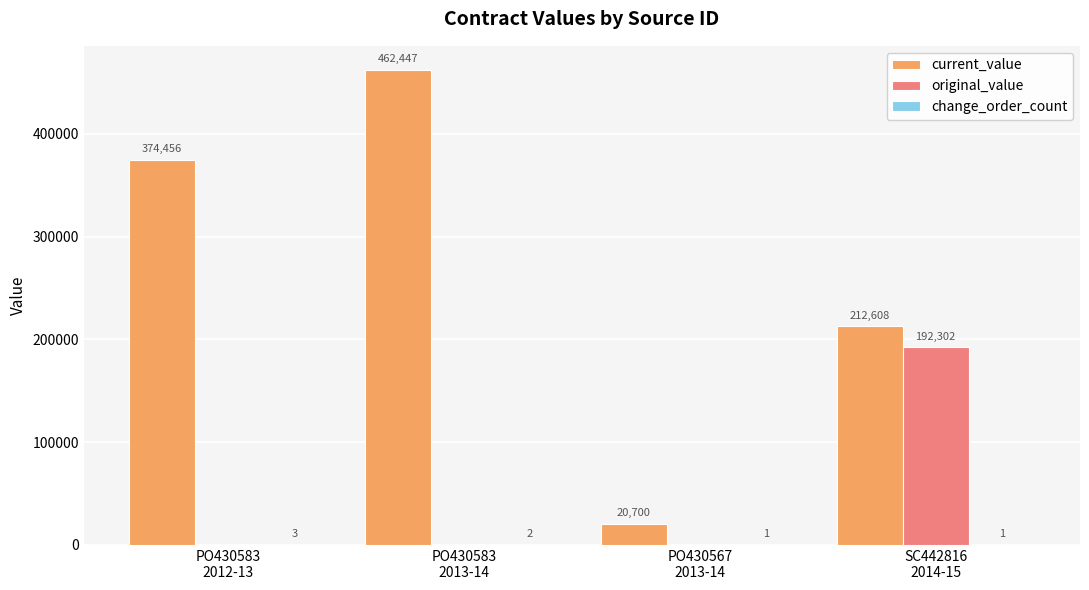

Count the number of categories in the chart.

4